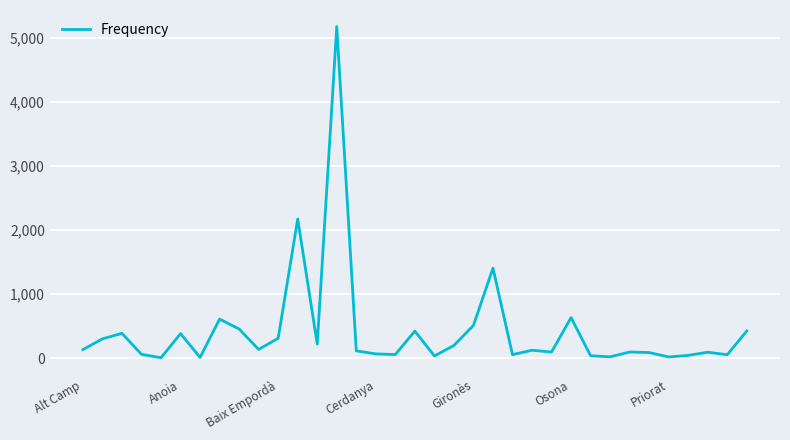

What is the difference between the maximum and minimum values?

5167